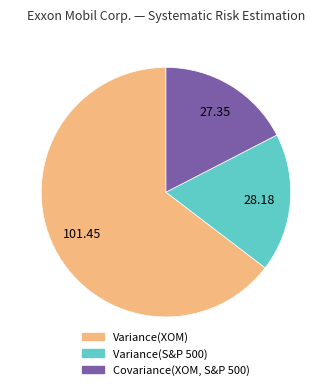

Combined, do Variance(XOM) and Variance(S&P 500) account for over 50%?

Yes